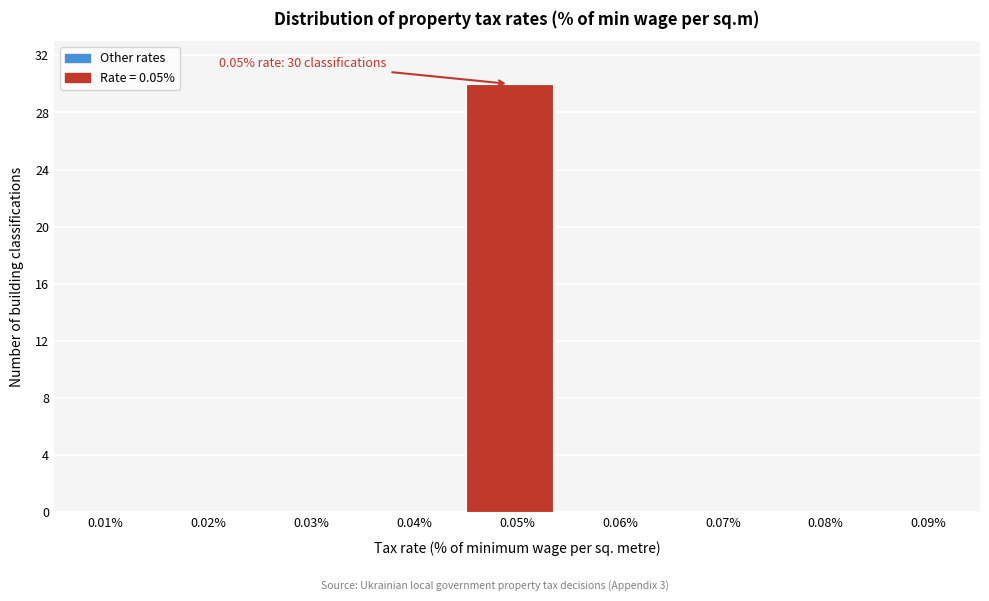

Reading right to left, transcribe all the data shown in this chart.

0.09%=0	0.08%=0	0.07%=0	0.06%=0	0.05%=30	0.04%=0	0.03%=0	0.02%=0	0.01%=0